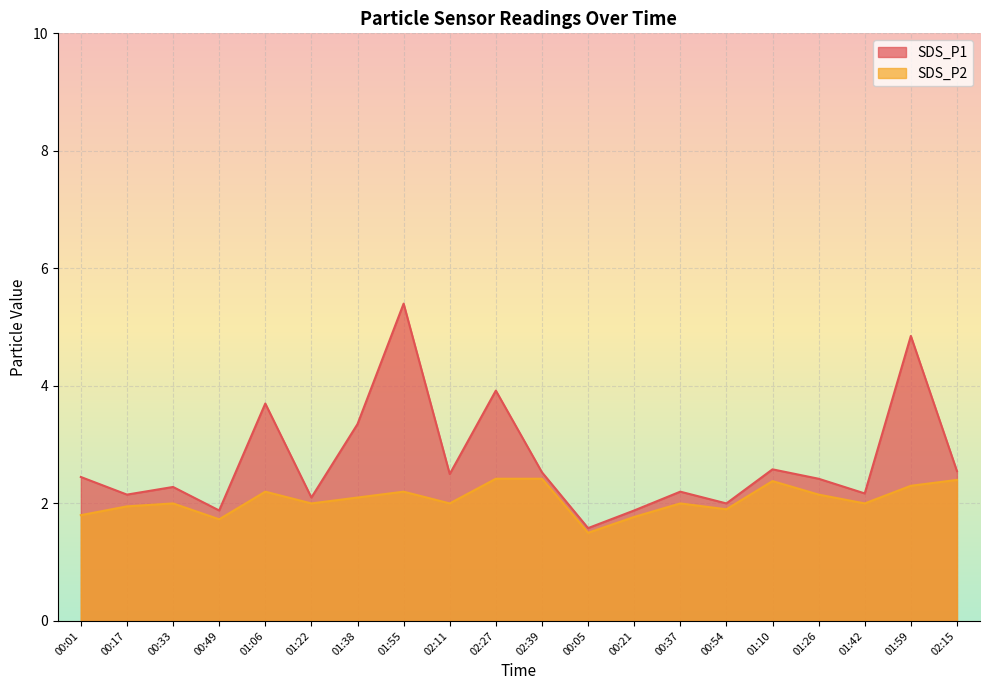

What is the label of the 9th point from the left?

02:11